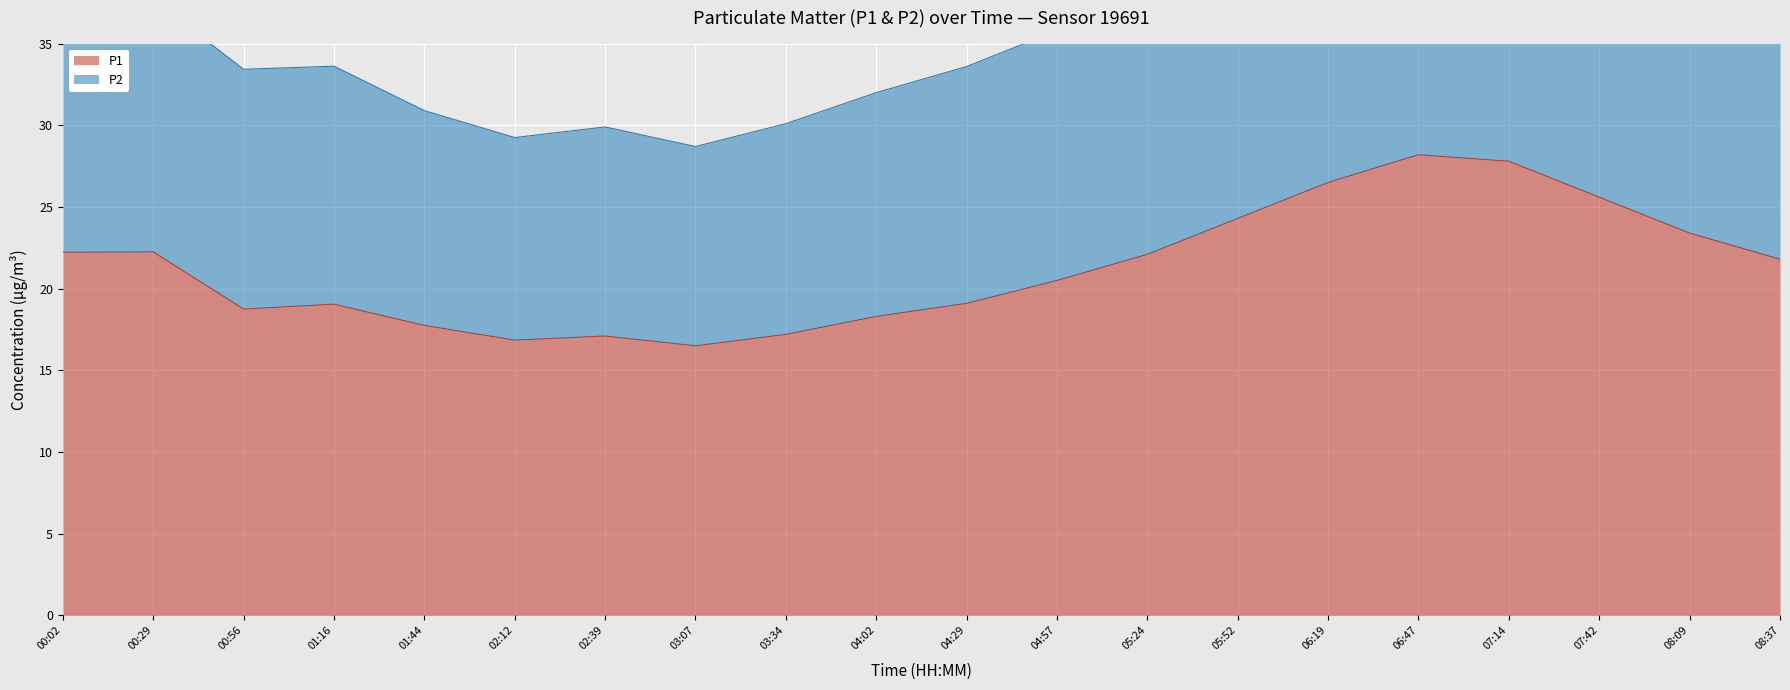

At which label does P1 first exceed 21?

00:02